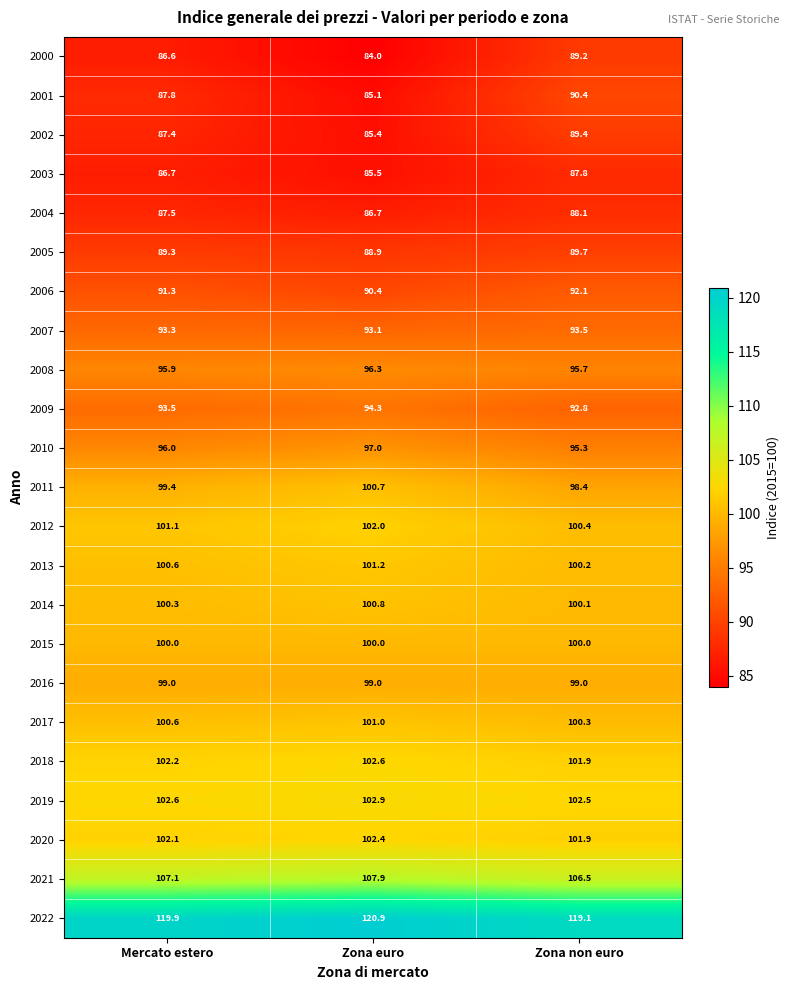

What is the spread (max minus min) of values at Zona non euro?

31.3